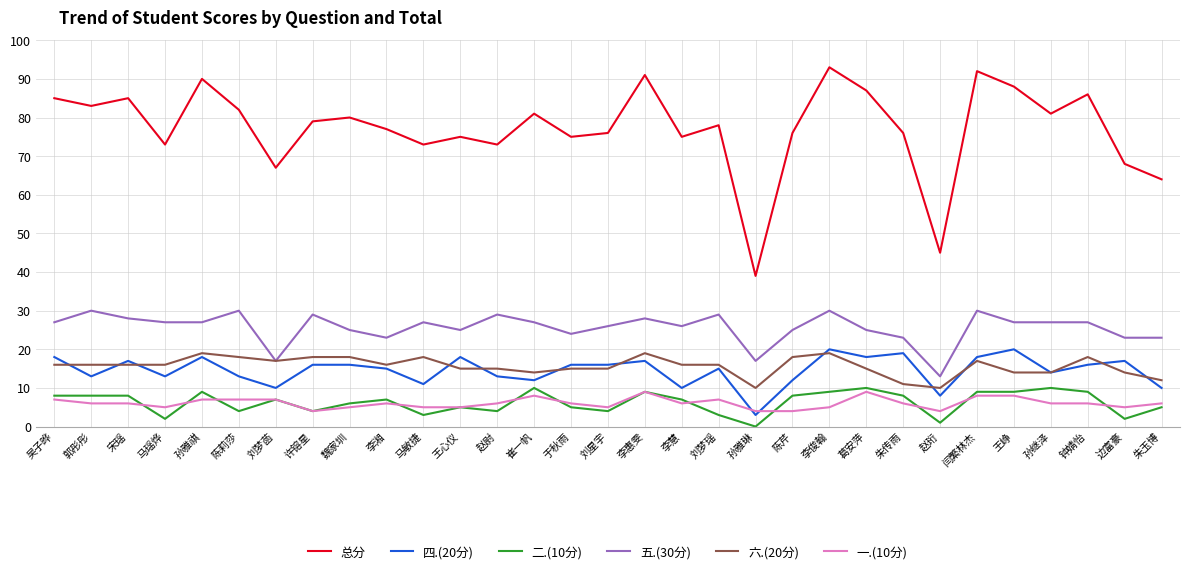

What position from the left is 李惠雯?

17